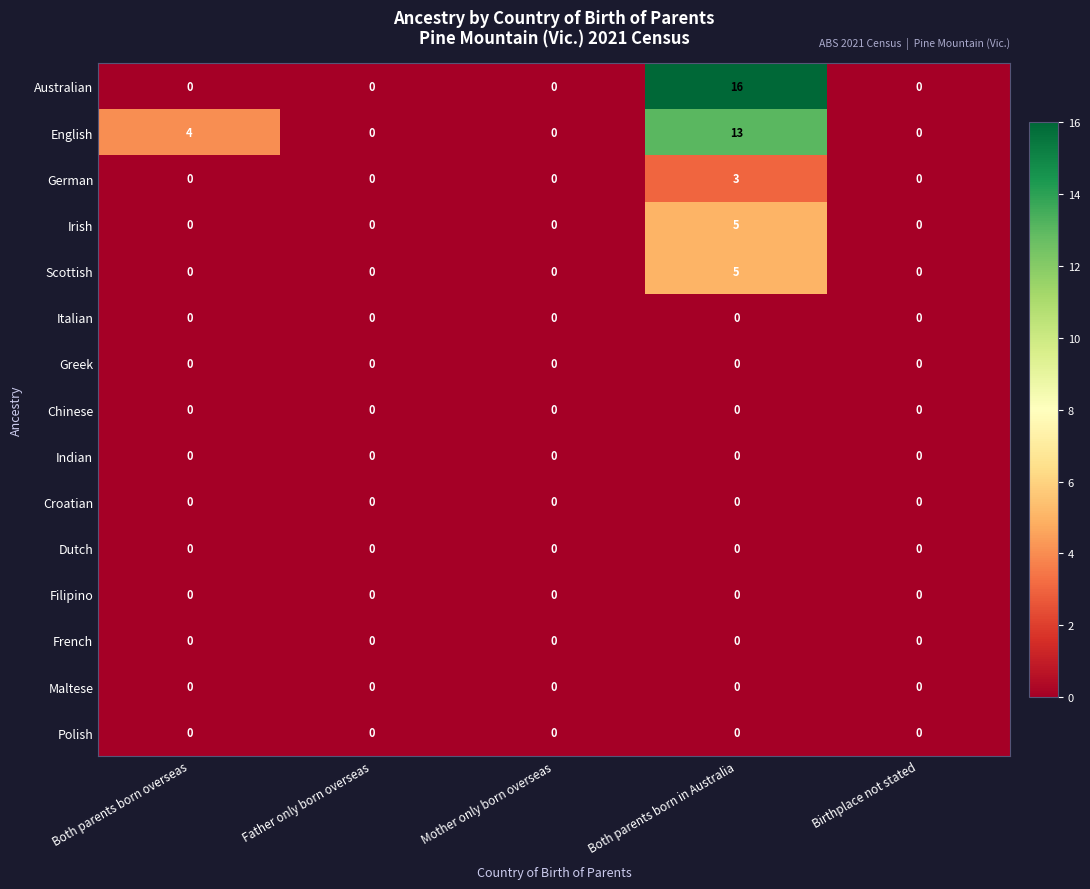

Which series has the largest range (max minus min)?

Australian